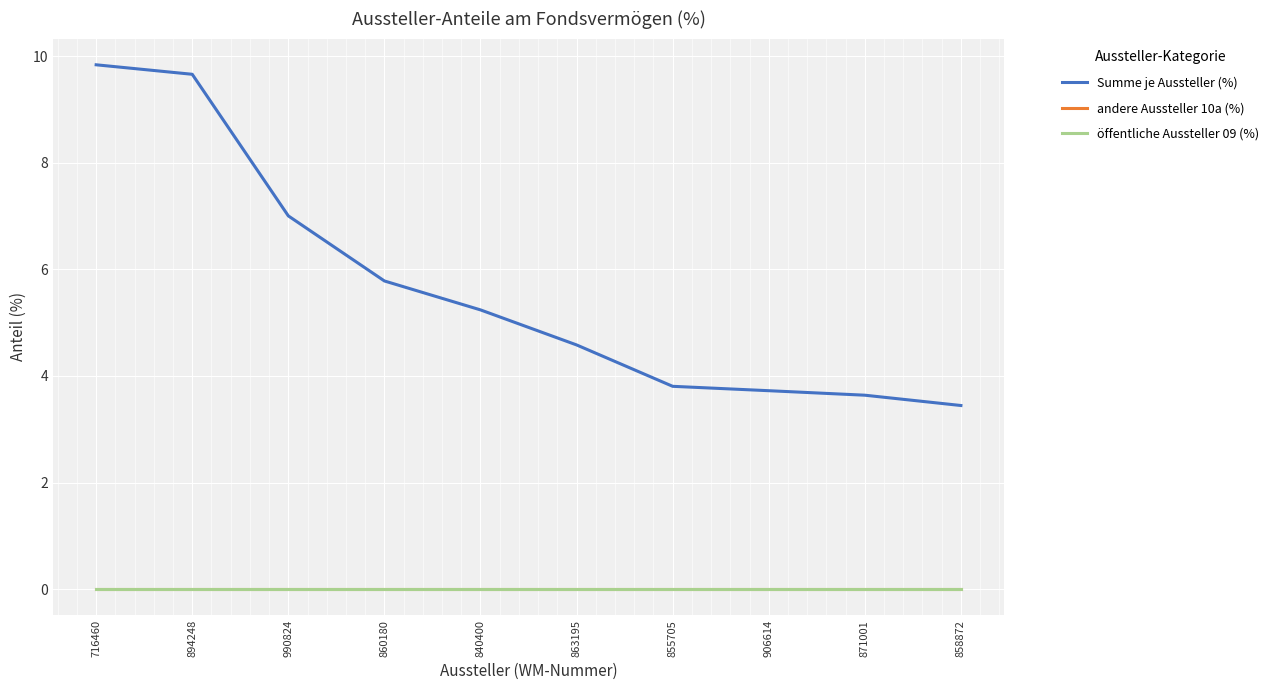

At which category does the chart reach its minimum across all series?

716460